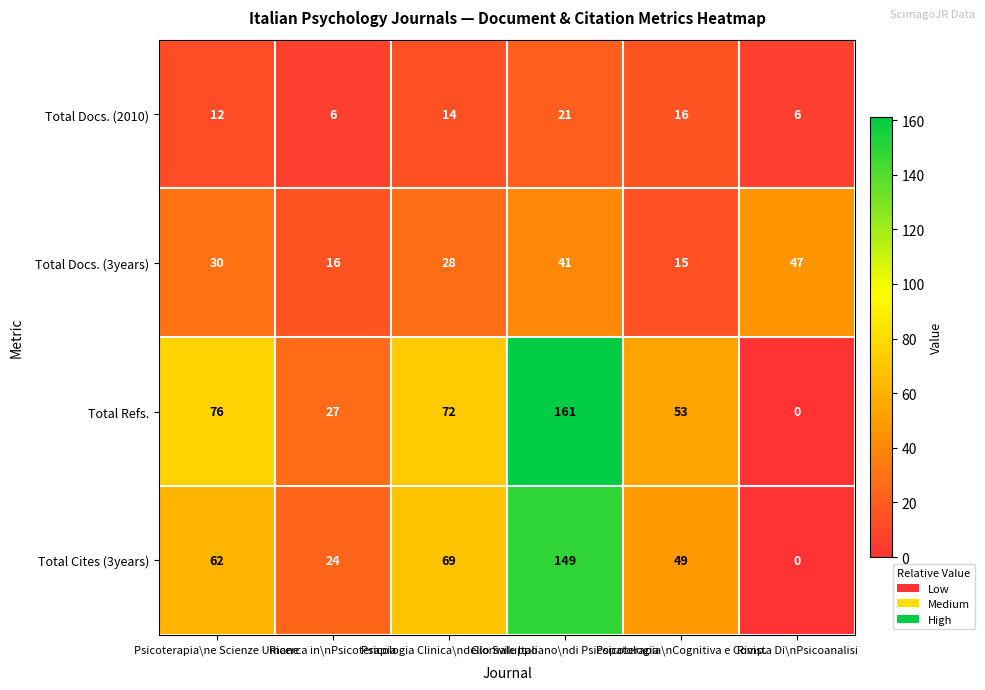

How many categories are shown in the chart?

6